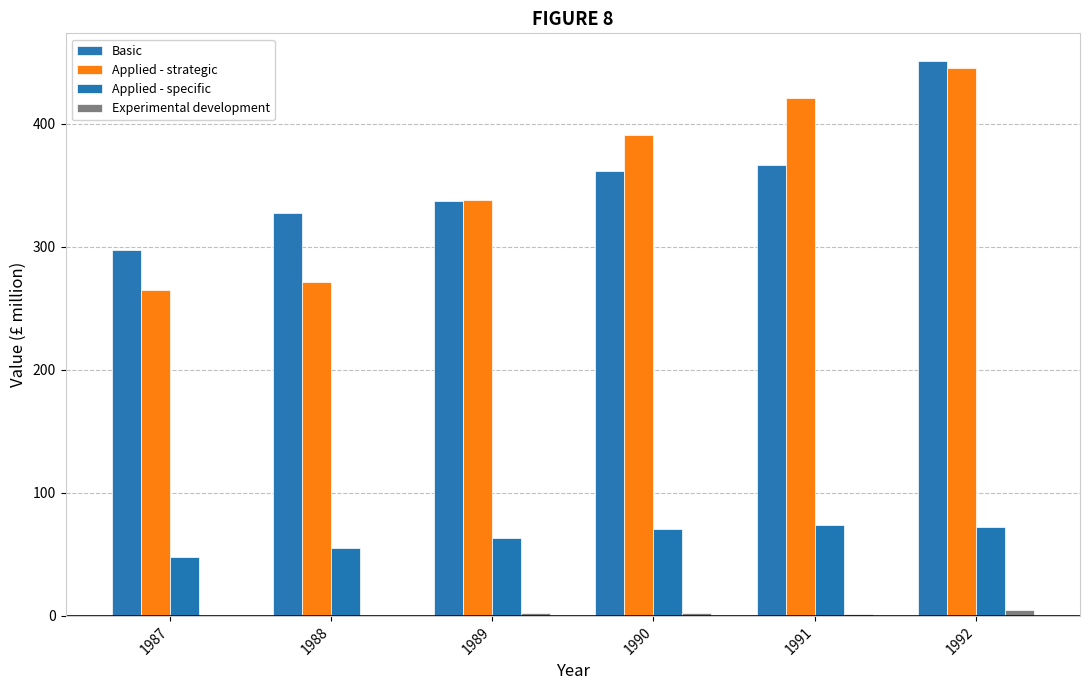

List the series in order of their peak value, lowest first.

Experimental development, Applied - specific, Applied - strategic, Basic